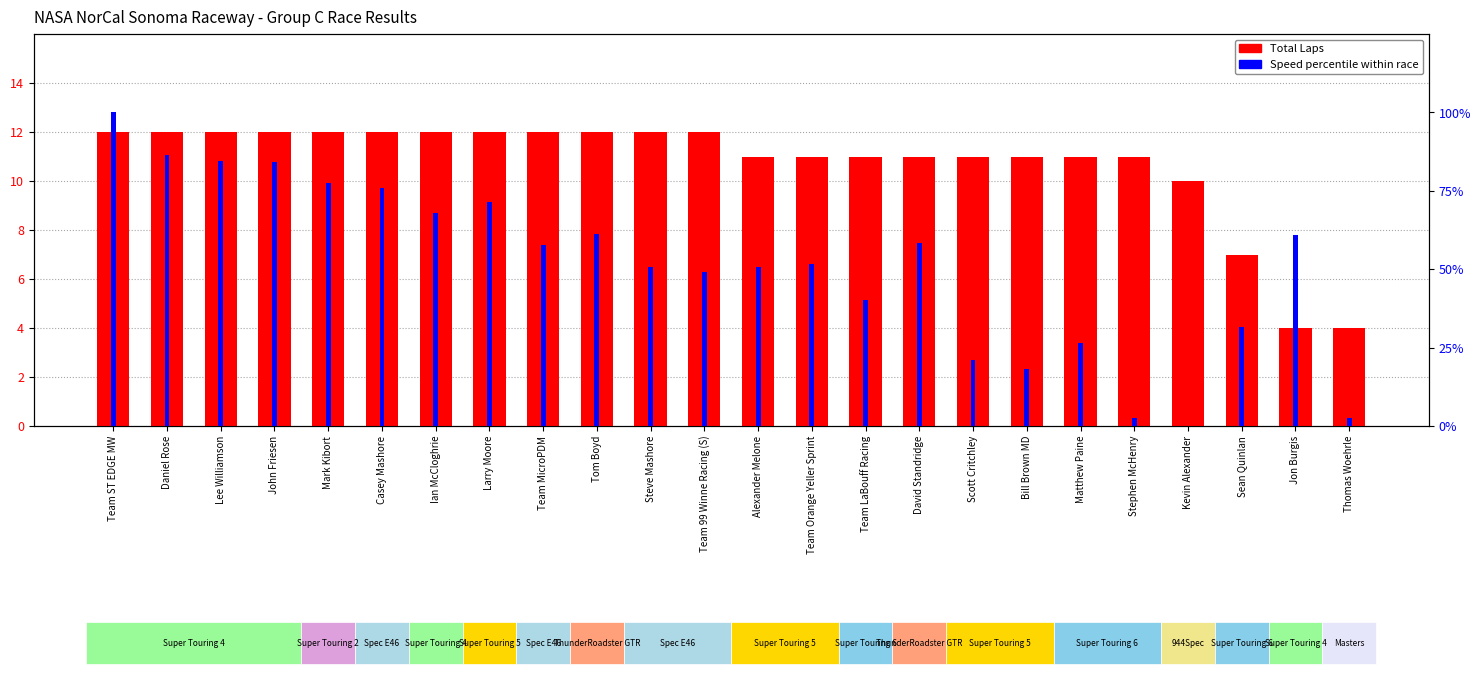

At which label does Total Laps reach its peak?

Team ST EDGE MW